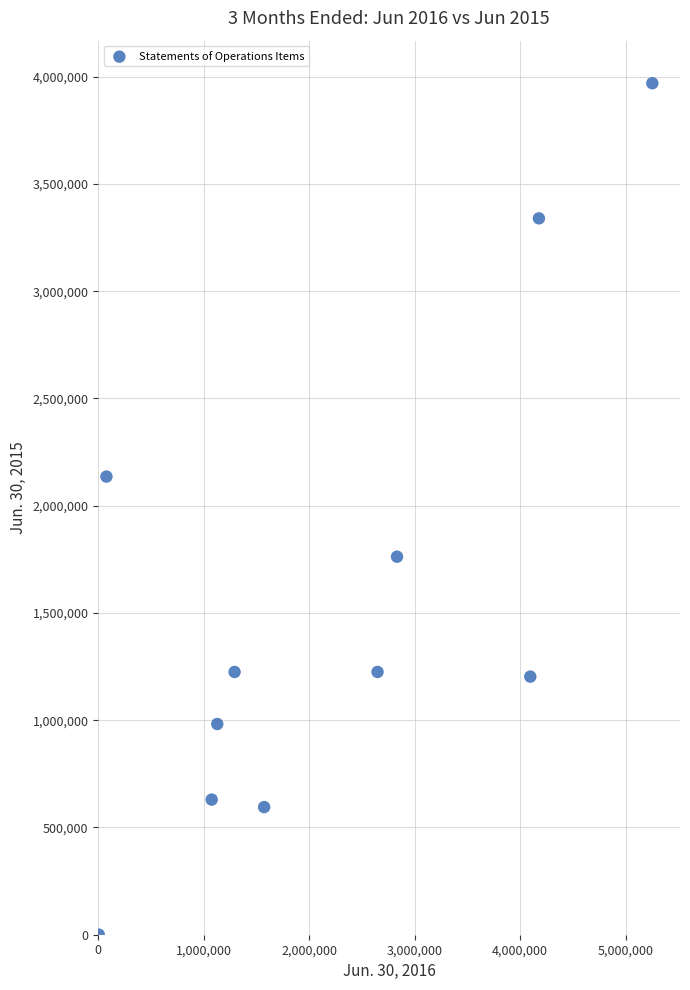

What is the range of X values (max minus min)?

5247881